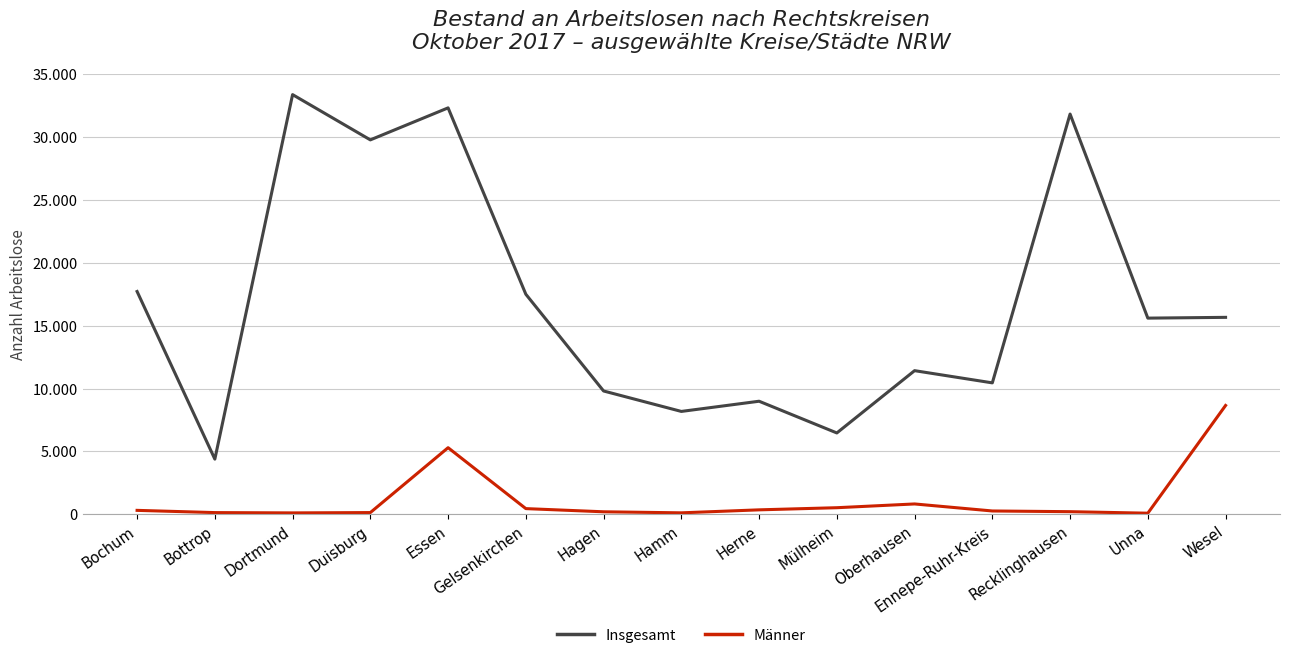

Reading right to left, extract all data points from this chart.

Insgesamt: Wesel=15667	Unna=15605	Recklinghausen=31838	Ennepe-Ruhr-Kreis=10455	Oberhausen=11426	Mülheim=6471	Herne=8994	Hamm=8183	Hagen=9809	Gelsenkirchen=17505	Essen=32330	Duisburg=29784	Dortmund=33385	Bottrop=4390	Bochum=17723
Männer: Wesel=8657	Unna=88	Recklinghausen=208	Ennepe-Ruhr-Kreis=264	Oberhausen=823	Mülheim=524	Herne=354	Hamm=116	Hagen=199	Gelsenkirchen=452	Essen=5298	Duisburg=137	Dortmund=111	Bottrop=135	Bochum=313